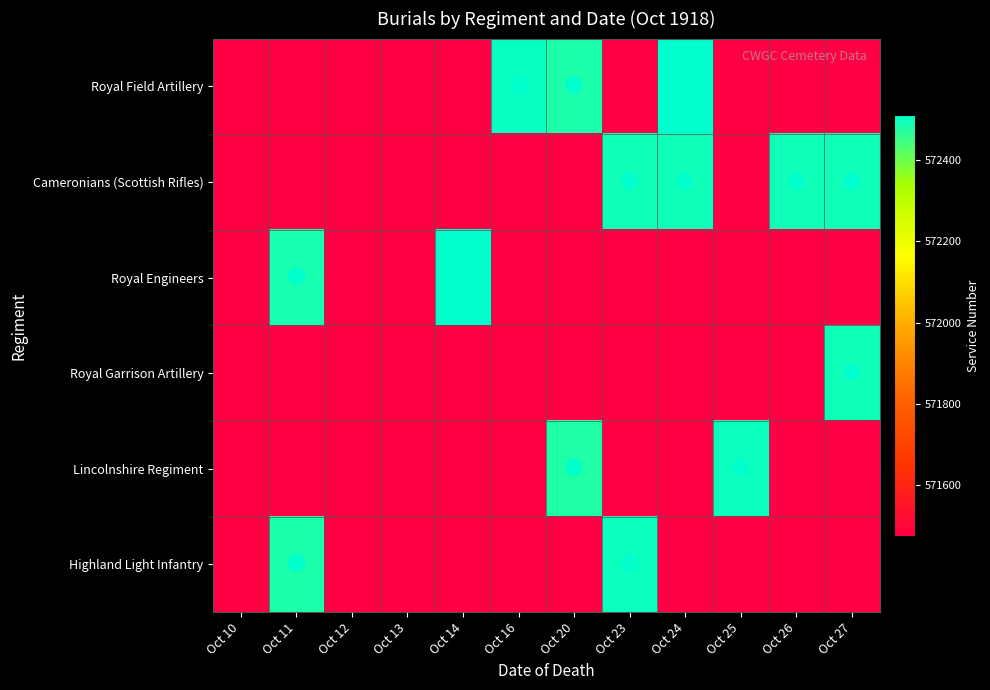

Rank the series at Oct 26 from lowest to highest value.

Royal Field Artillery, Royal Engineers, Royal Garrison Artillery, Lincolnshire Regiment, Highland Light Infantry, Cameronians (Scottish Rifles)